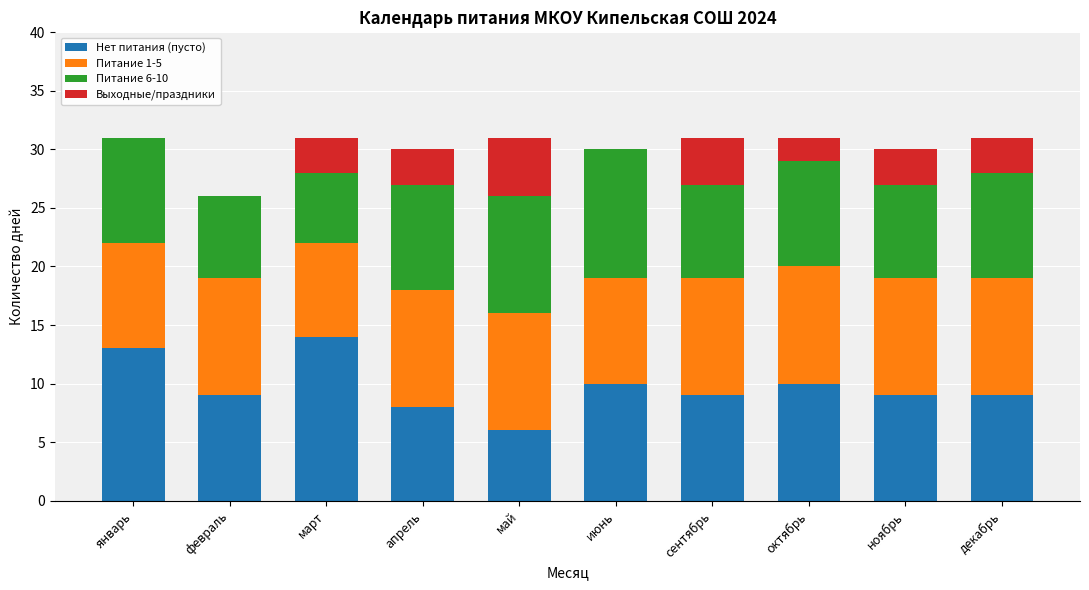

Which category has the highest value in the Нет питания (пусто) series?

март